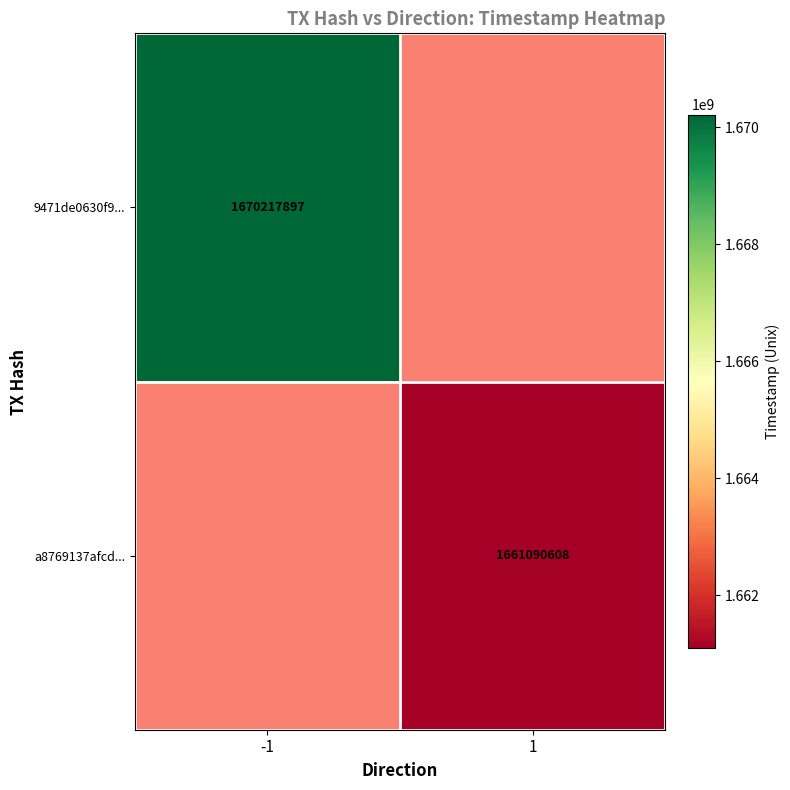

What is the maximum value shown in the chart?

1670217897.0